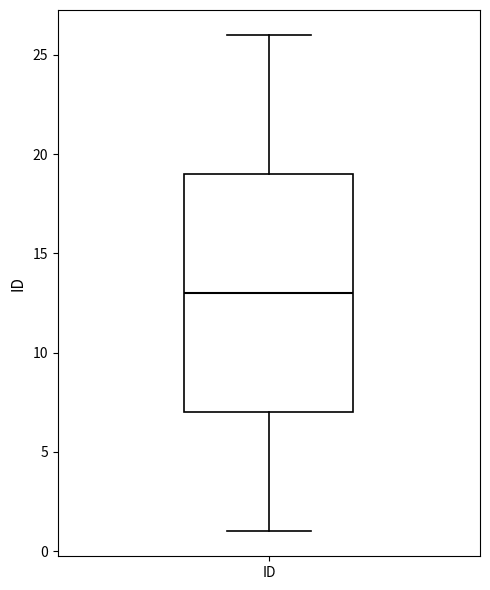

Transcribe this box plot: give where the median line is, the range the box spans, and where the two whiskers end, as read against the y-axis. The values are not printed on the chart, so give them approximately, as read against the axis.

median 13, box 7 to 19, whiskers 1 to 26